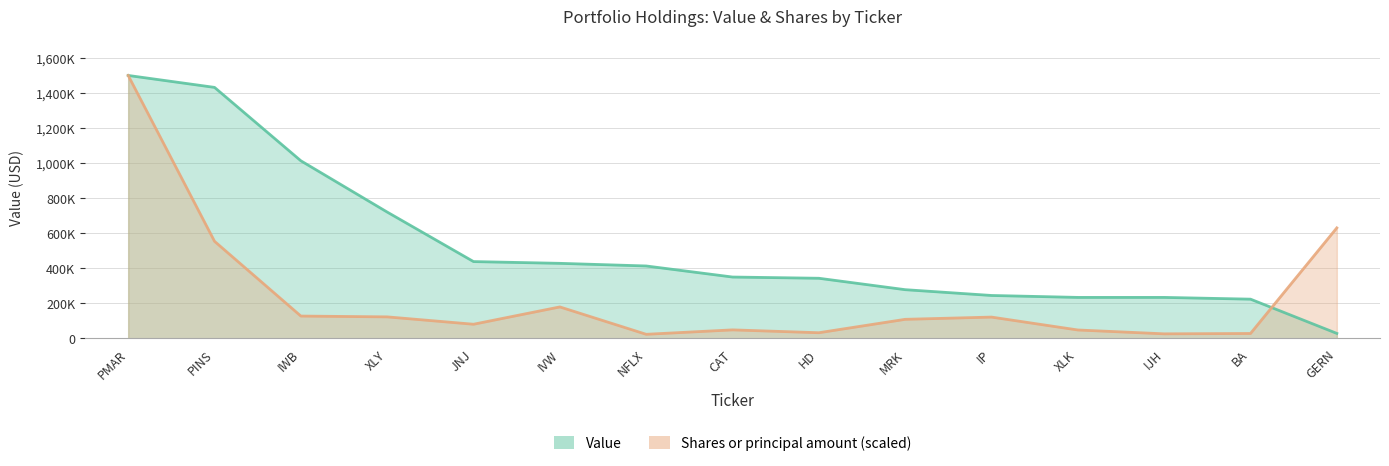

What is the minimum value shown in the chart?

23894.2